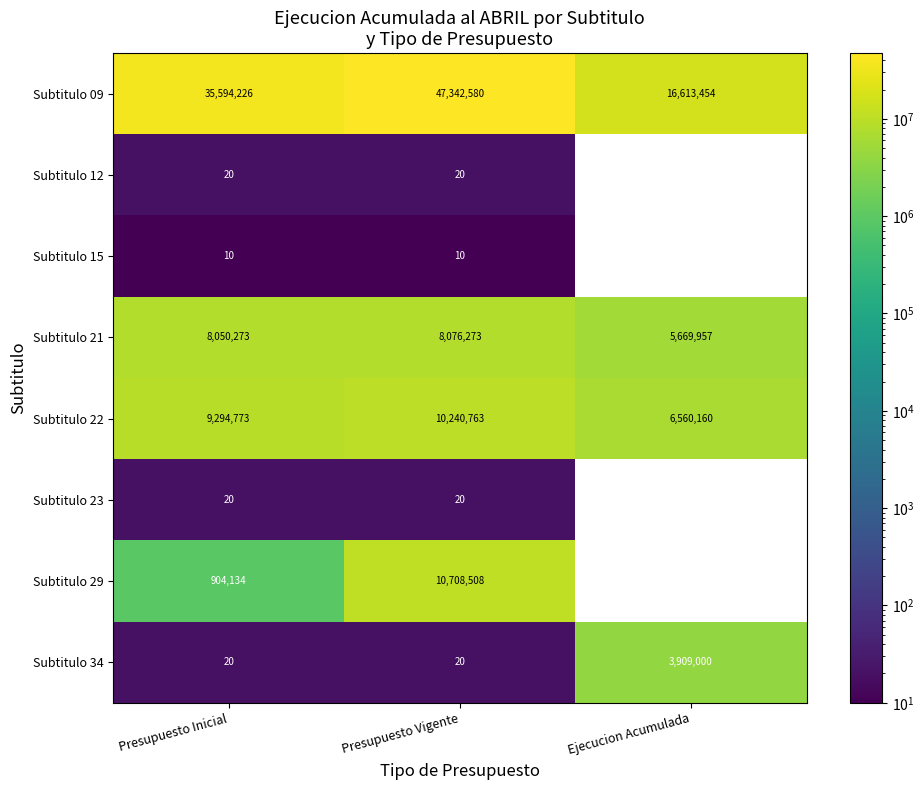

What is the difference between the highest and lowest values at Presupuesto Inicial?

35594216